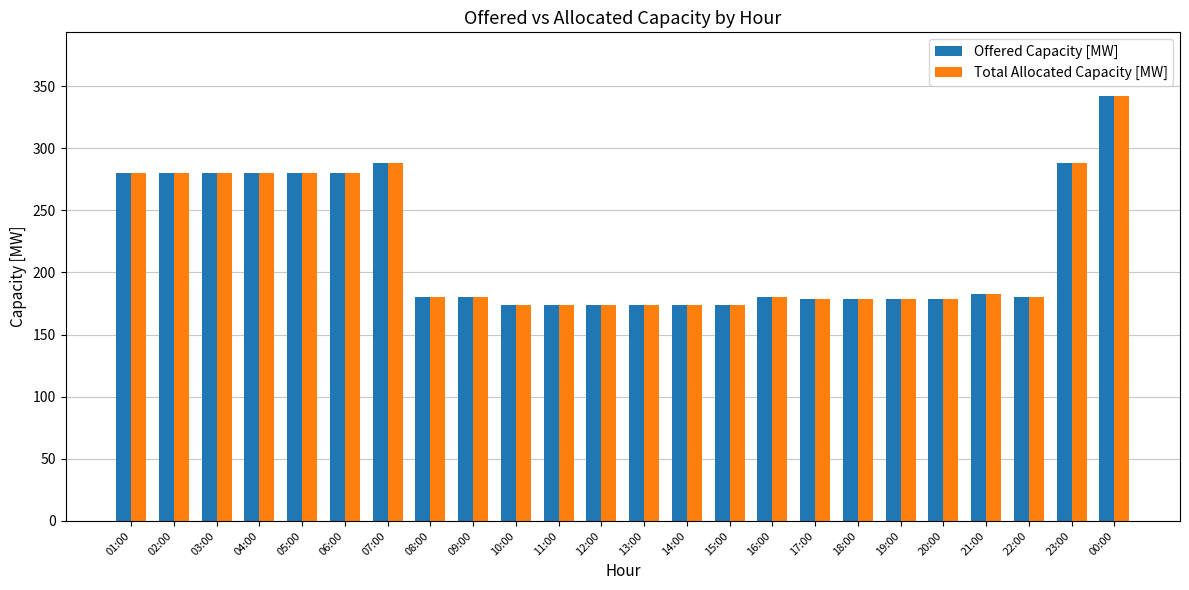

What is the maximum value for Offered Capacity [MW]?

342